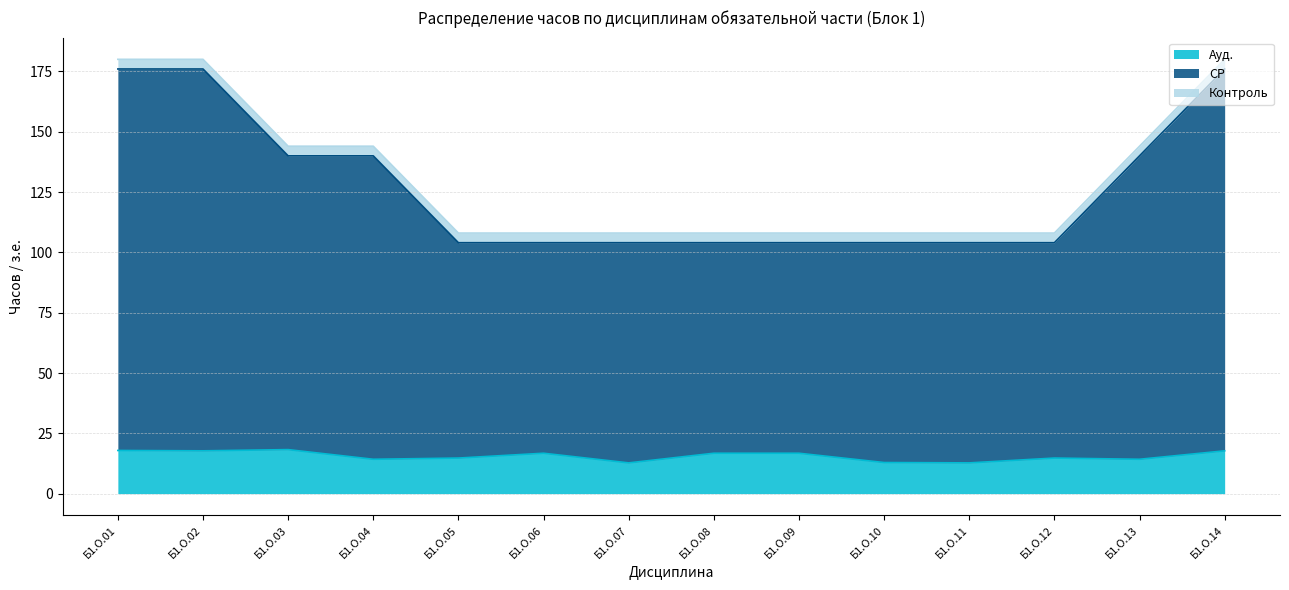

Is it true that Ауд. equals 14.2 at Б1.О.13?

True